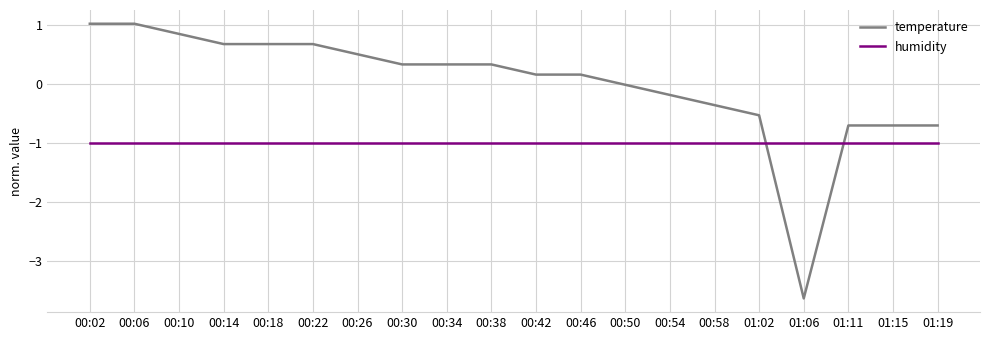

What is the smallest value displayed?

-3.6